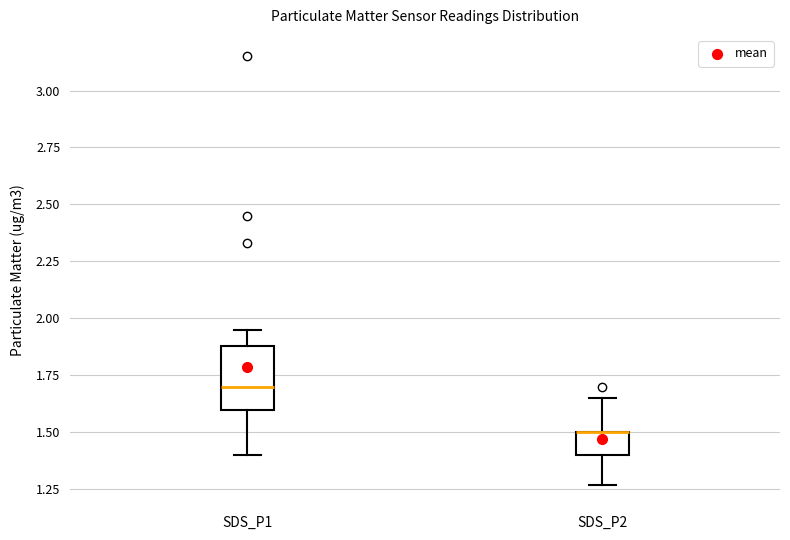

Reading left to right, read every box against the y-axis: the position of its median line, the range the box covers, and the ends of its whiskers. The values are not printed on the chart, so give them approximately, as read against the axis.

SDS_P1: median 1.70, box 1.60 to 1.90, whiskers 1.40 to 1.95
SDS_P2: median 1.50 (drawn on the box's upper edge), box 1.40 to 1.50, whiskers 1.25 to 1.65